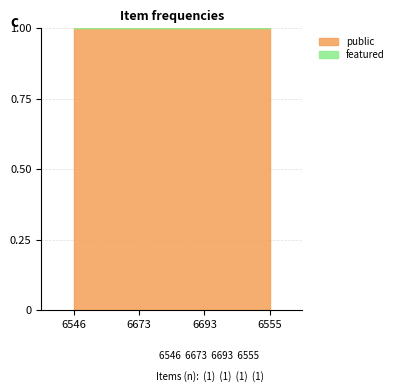

What is the sum of the public values at 6673 and 6555?

2